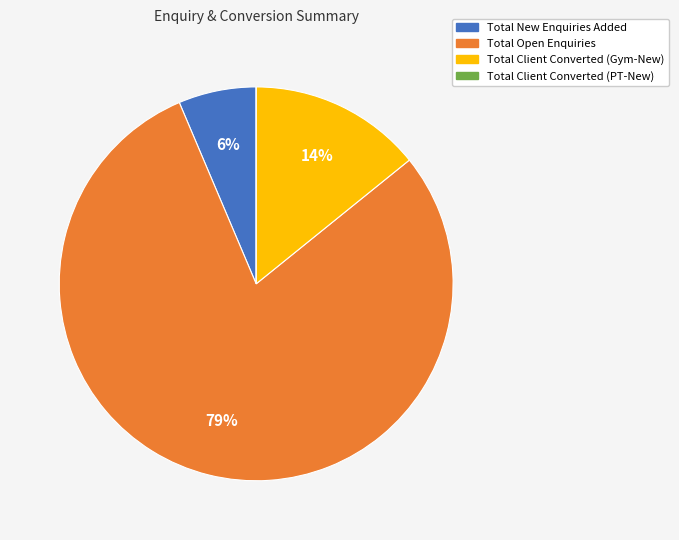

Is it true that Total Client Converted (Gym-New) is 14% of the pie?

True